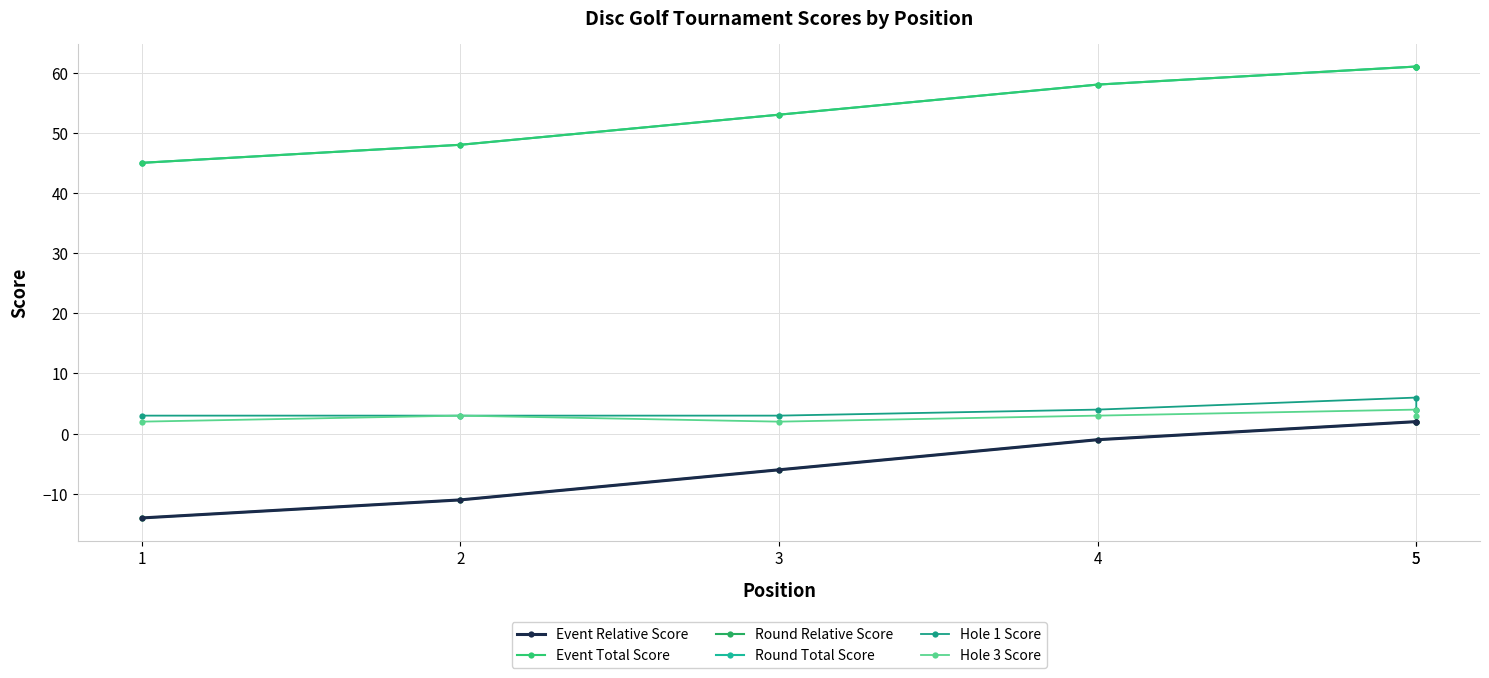

True or false: Hole 1 Score has a value of 2 at 5.

False